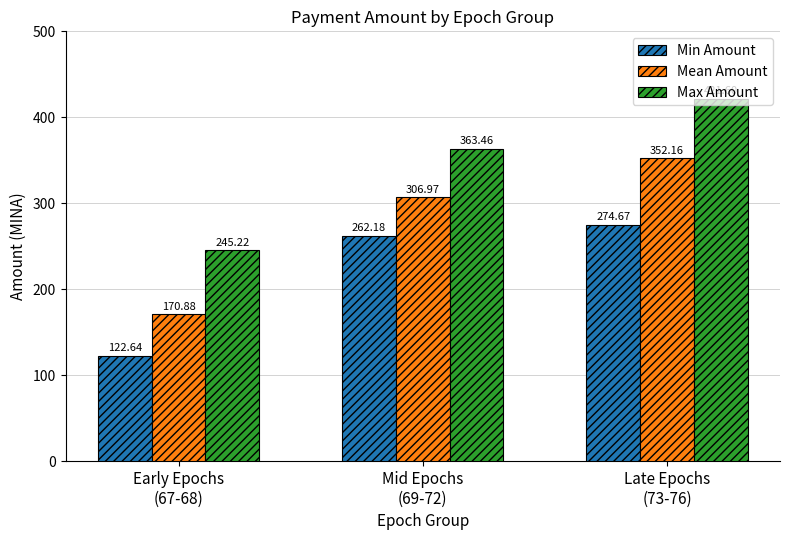

At which label does Max Amount first exceed 363?

Mid Epochs
(69-72)